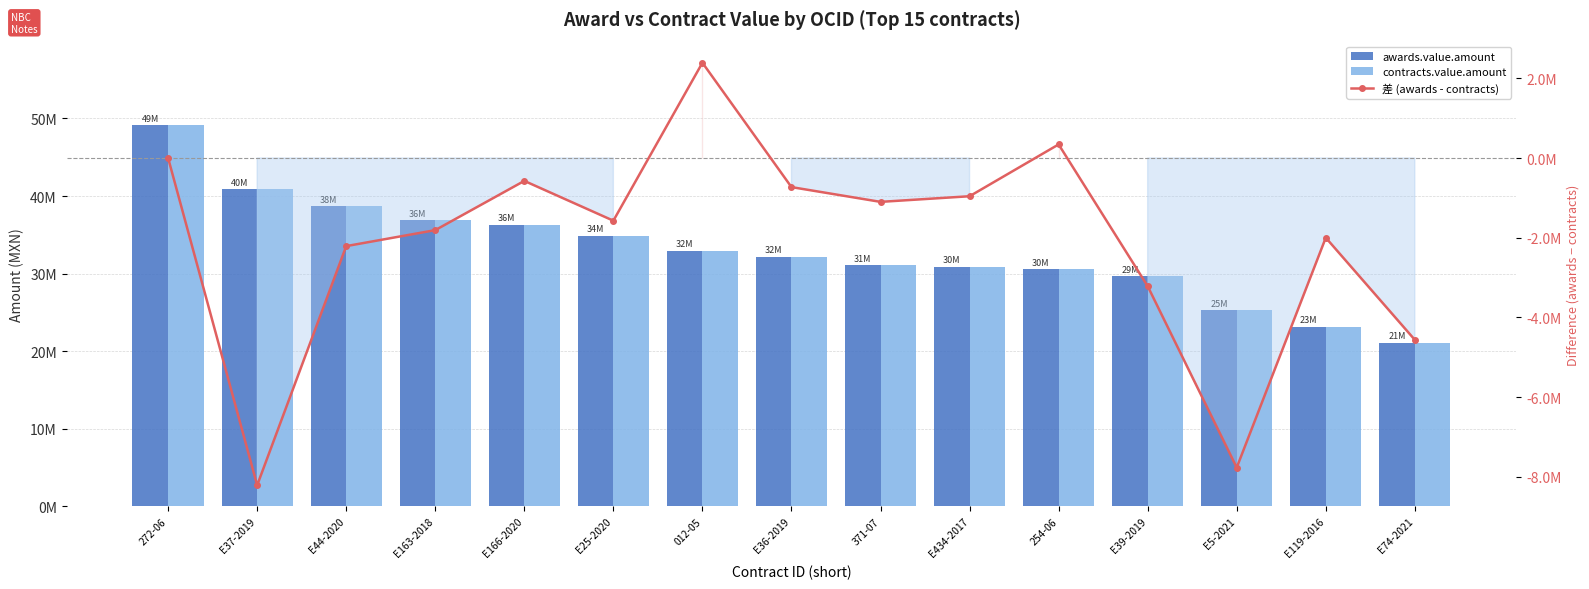

What is the highest value of the 差 (awards - contracts) series?

2391297.1